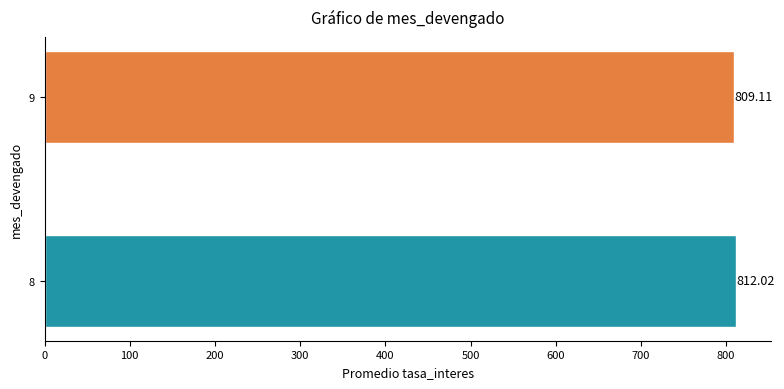

What is the difference between the maximum and minimum values?

2.9